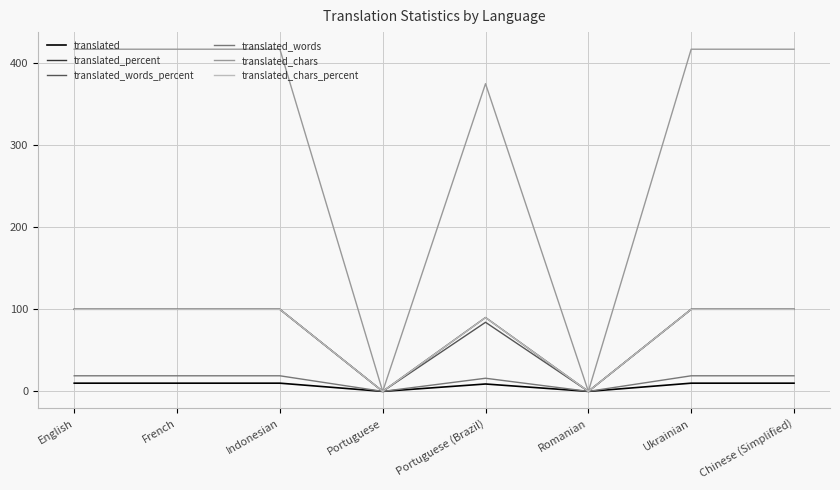

What is the maximum value shown in the chart?

417.0